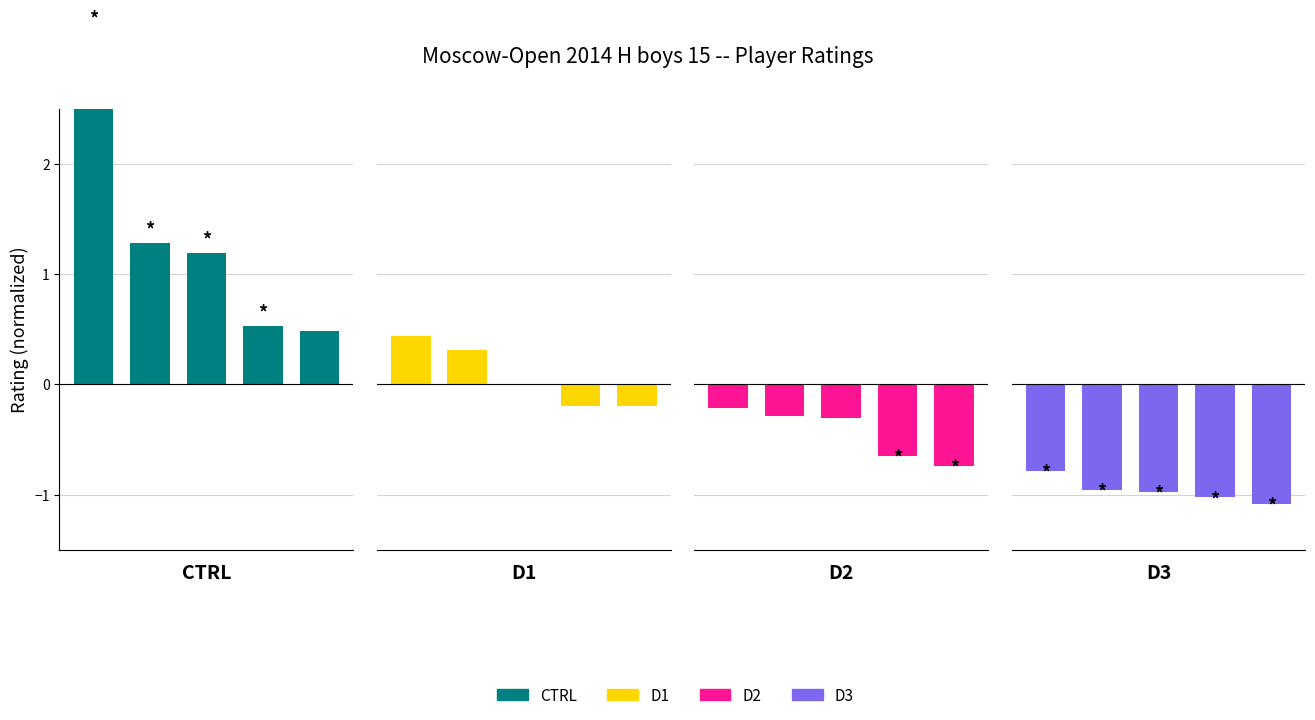

Reading left to right, what are all the values shown in this chart?

CTRL: 3.2	1.3	1.2	0.5	0.5
D1: 0.4	0.3	0.0	-0.2	-0.2
D2: -0.2	-0.3	-0.3	-0.7	-0.7
D3: -0.8	-1.0	-1.0	-1.0	-1.1